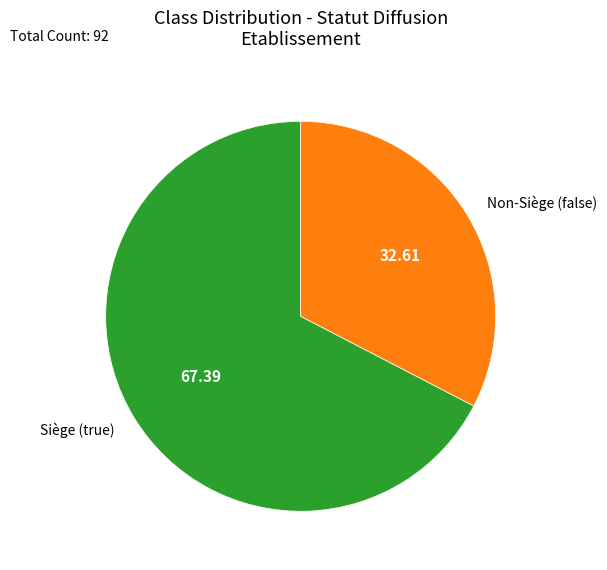

Between Siège (true) and Non-Siège (false), which is larger?

Siège (true)